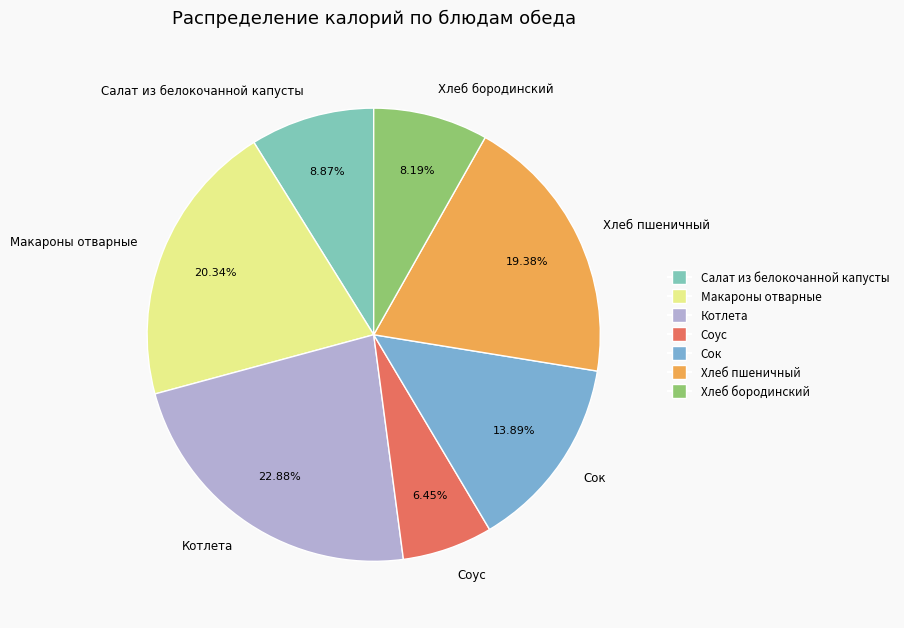

Is there any slice that represents more than half of the pie?

No